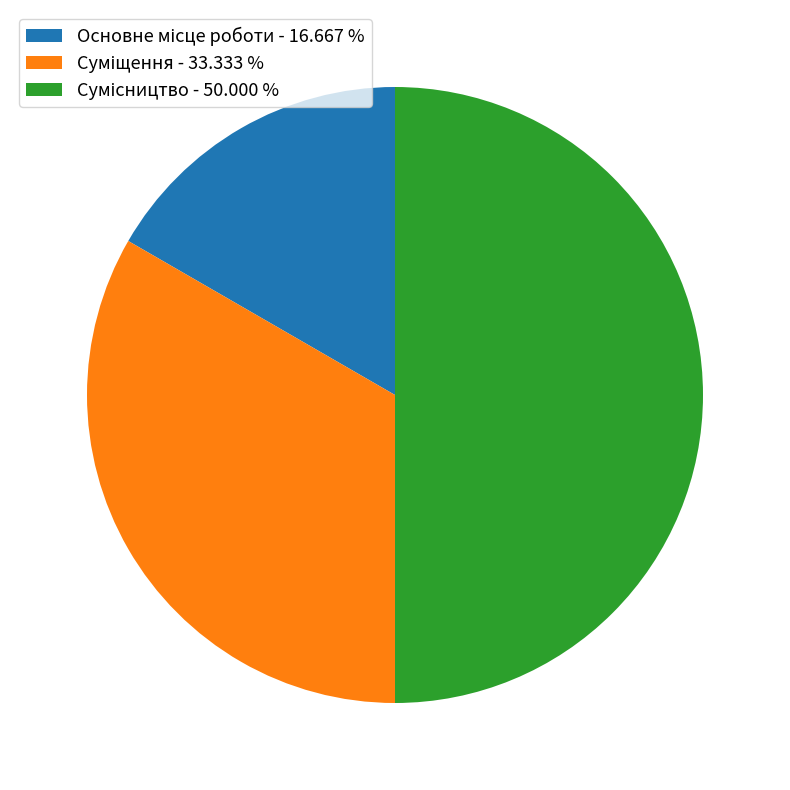

What is the largest slice in the pie chart?

Сумісництво